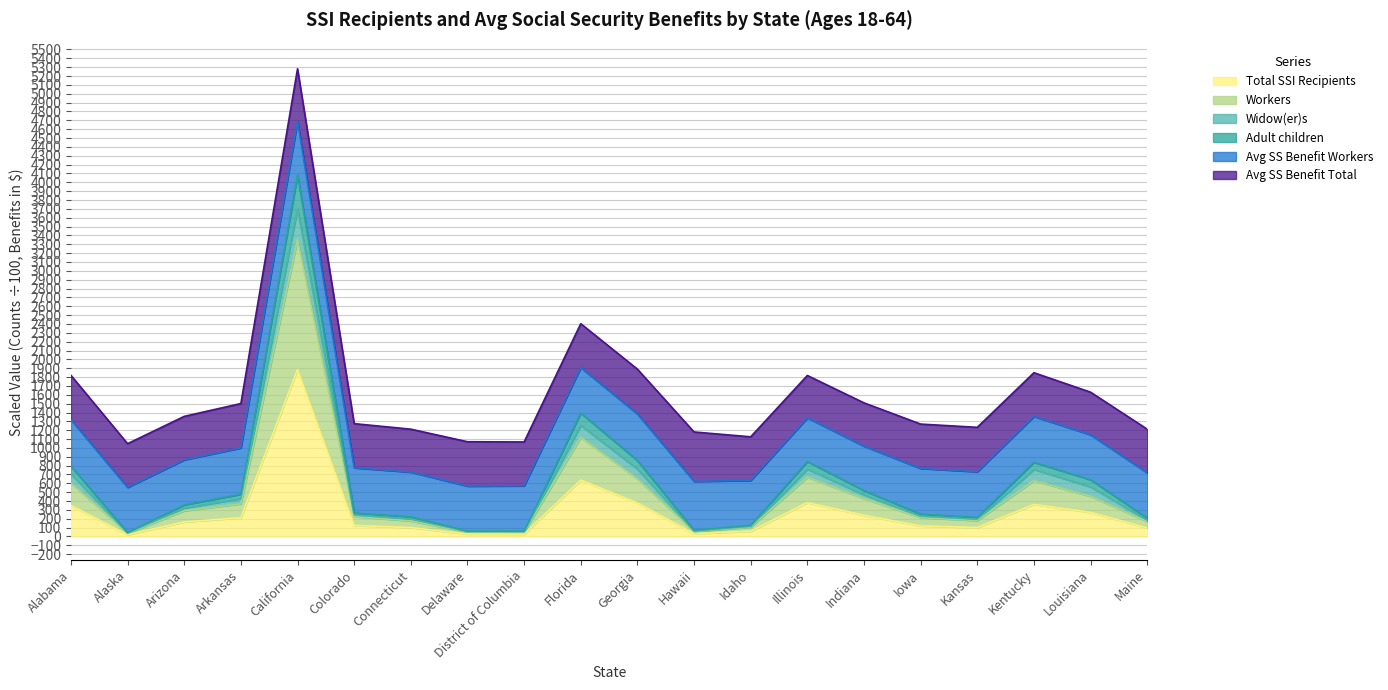

At which label does Total SSI Recipients reach its peak?

California